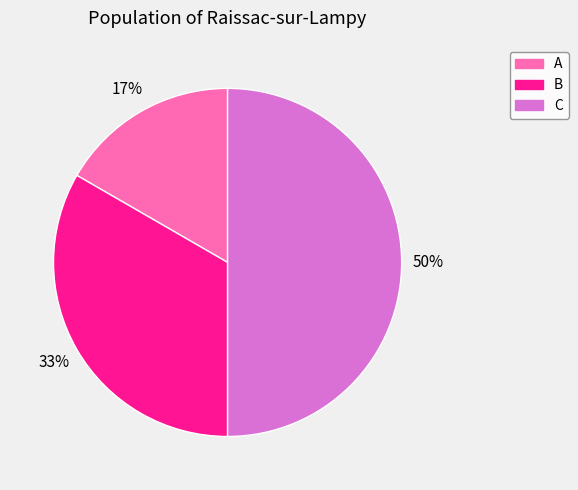

The B slice represents 33% of the pie. True or false?

True